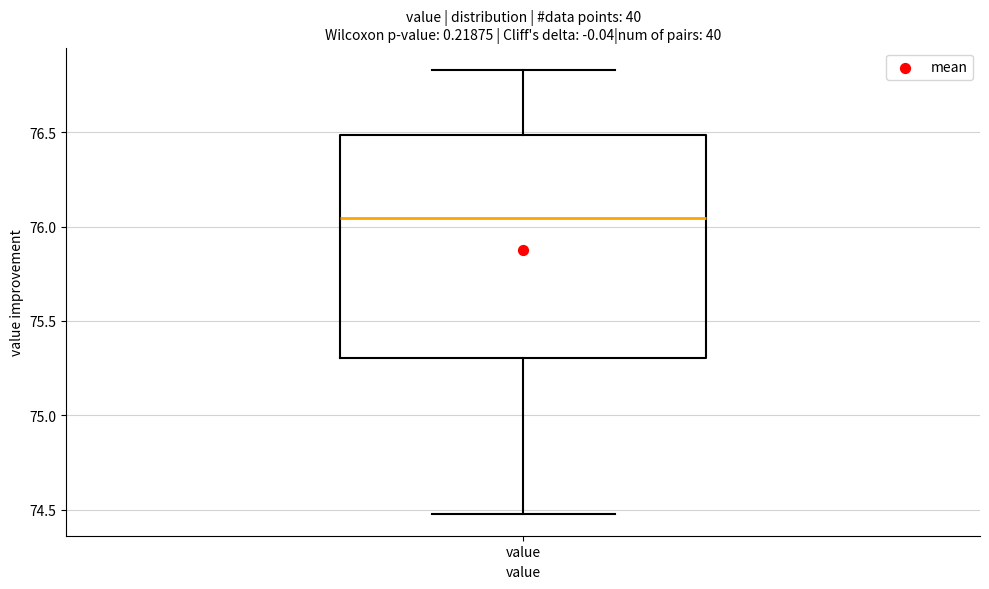

Read this box plot against the y-axis: the position of the median line, the range covered by the box, and the ends of both whiskers. The values are not printed on the chart, so give them approximately, as read against the axis.

median 76.05, box 75.30 to 76.50, whiskers 74.50 to 76.85